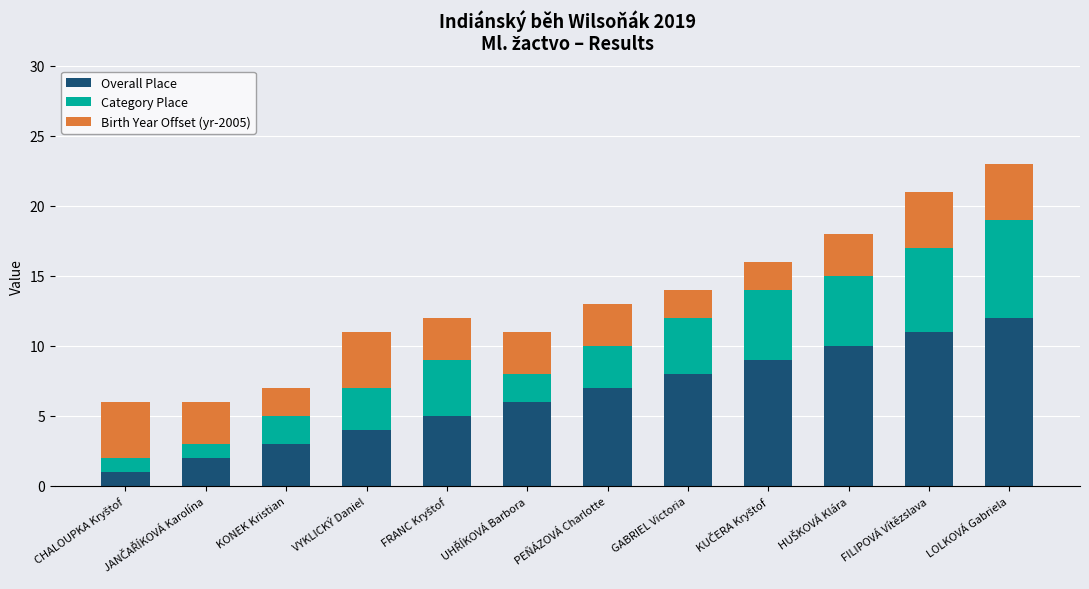

The value of Overall Place at PEŇÁZOVÁ Charlotte is 7. True or false?

True